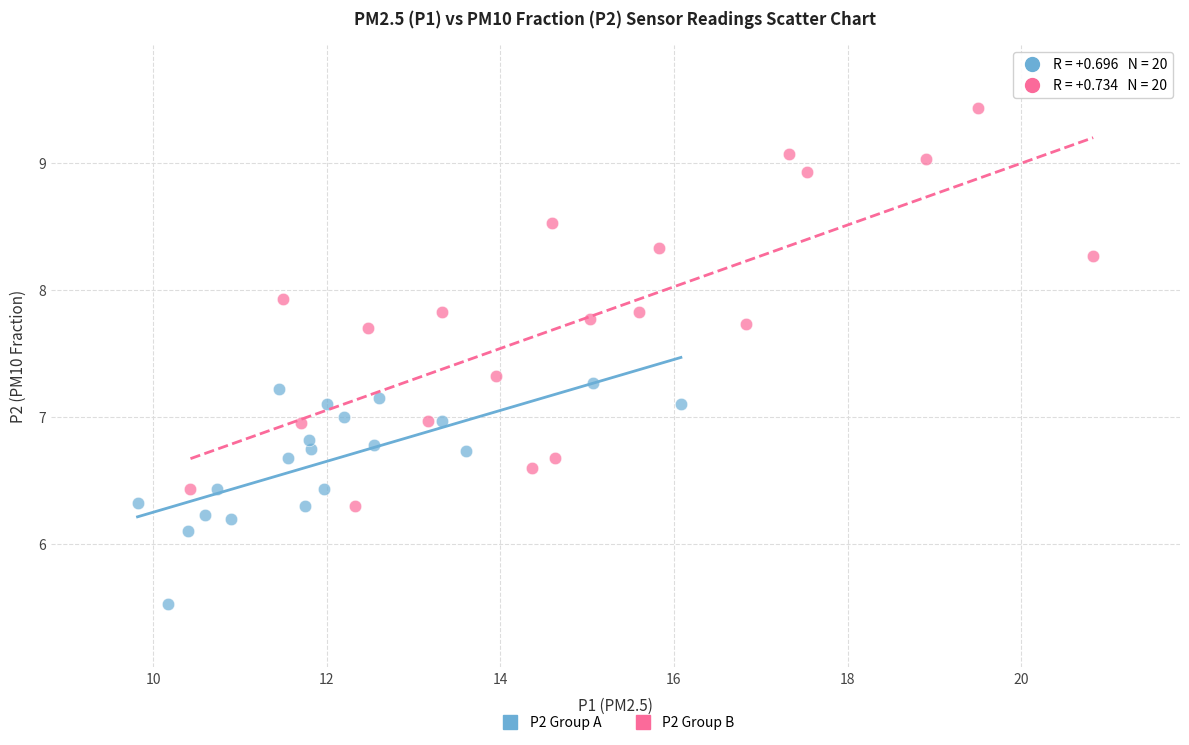

What are all the series names shown in the legend?

P2 Group A, P2 Group B